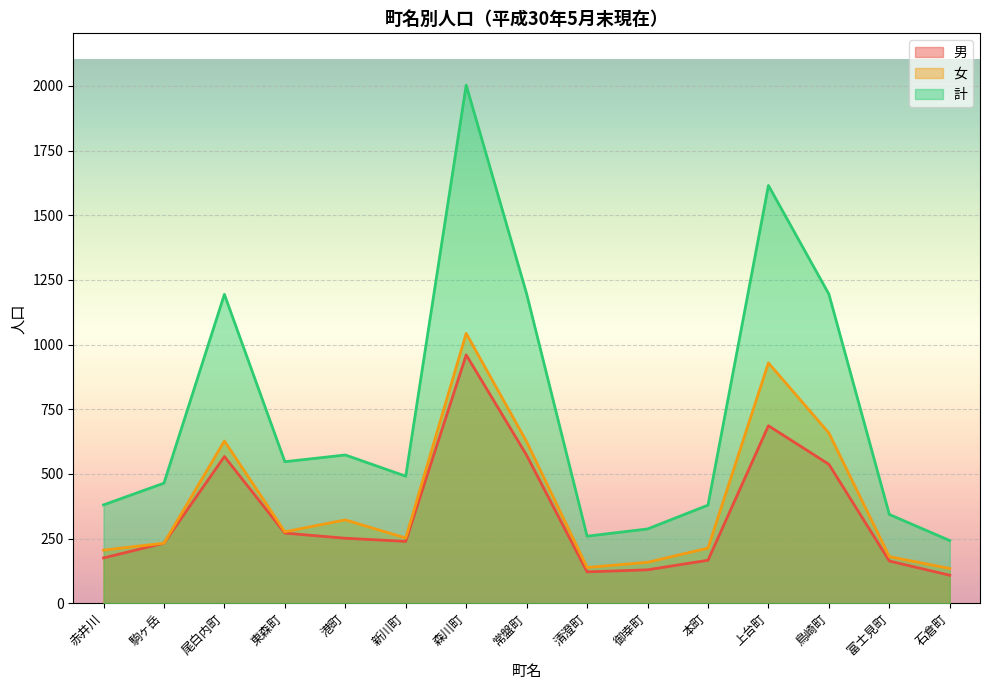

What is the label of the 13th point from the right?

尾白内町